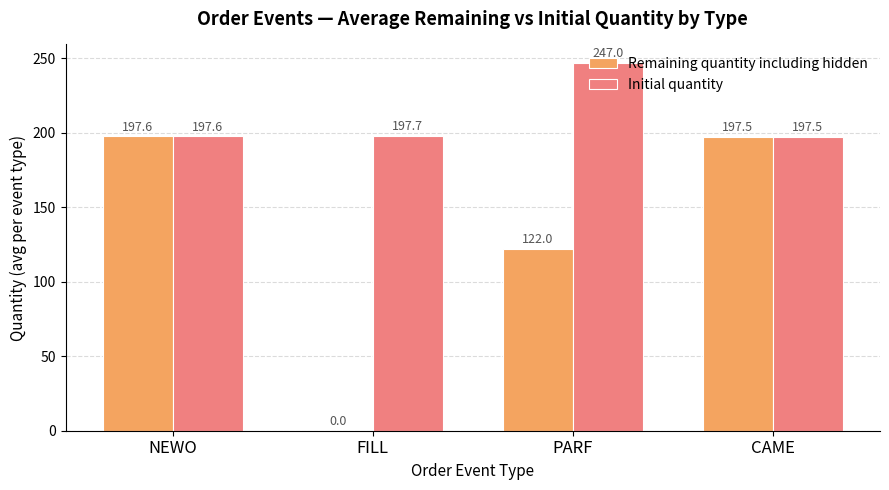

Which series has the largest total across all categories?

Initial quantity